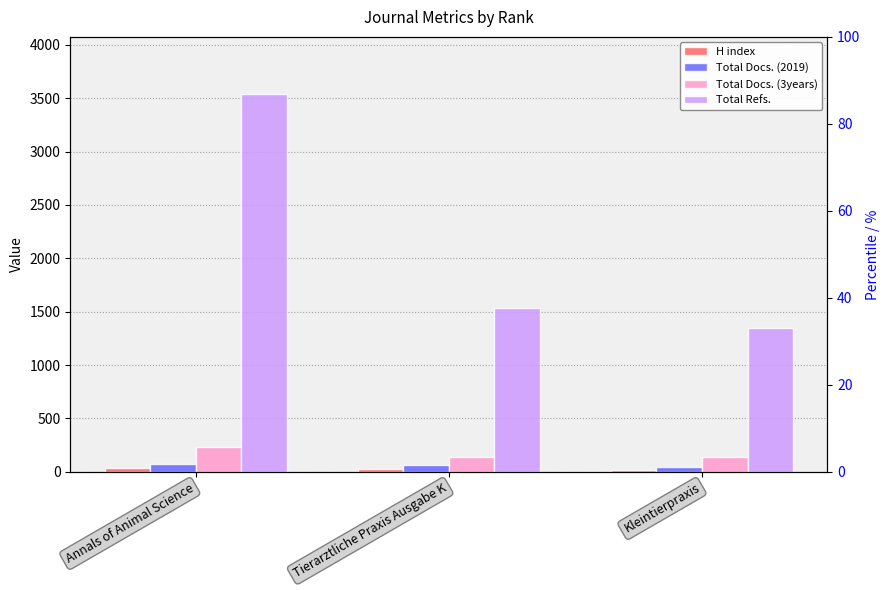

Rank the categories by Total Docs. (3years) value from lowest to highest.

Tierarztliche Praxis Ausgabe K, Kleintierpraxis, Annals of Animal Science